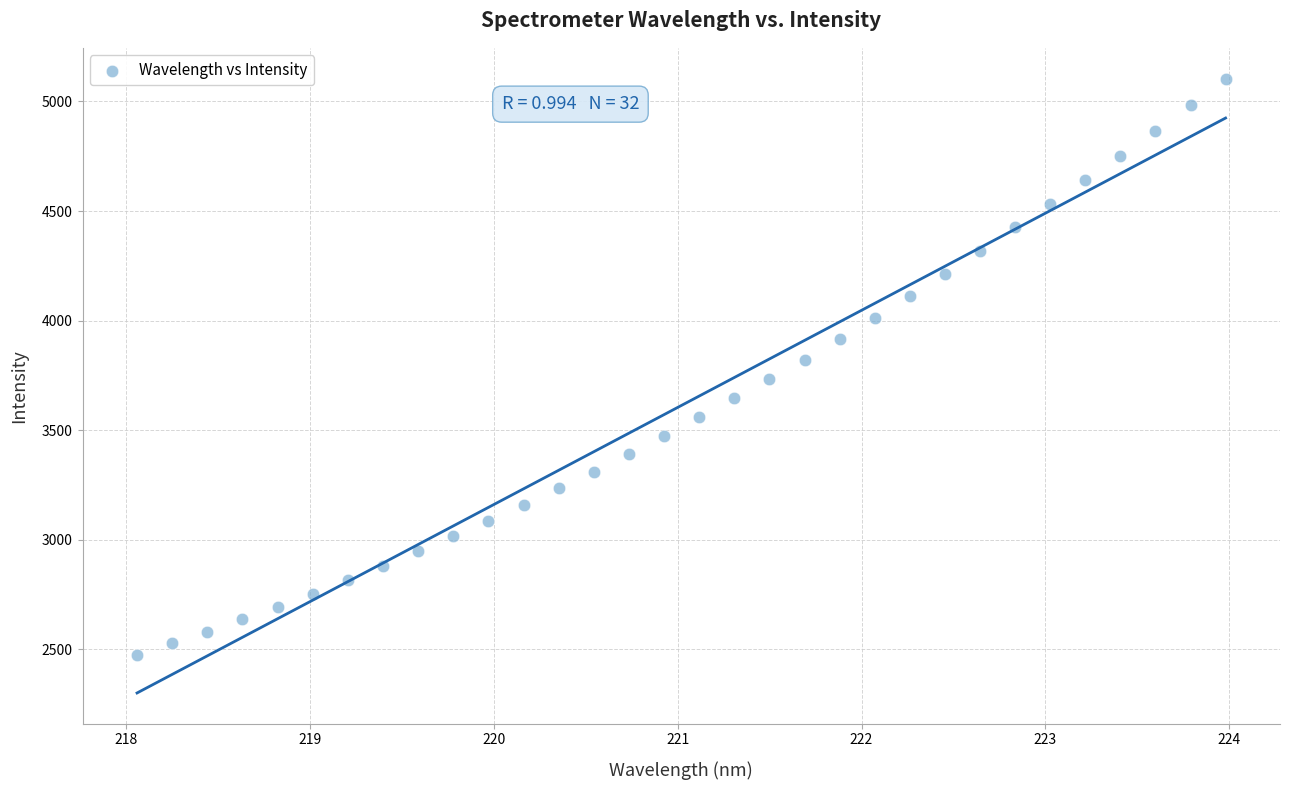

What is the range of Y values (max minus min)?

2629.1